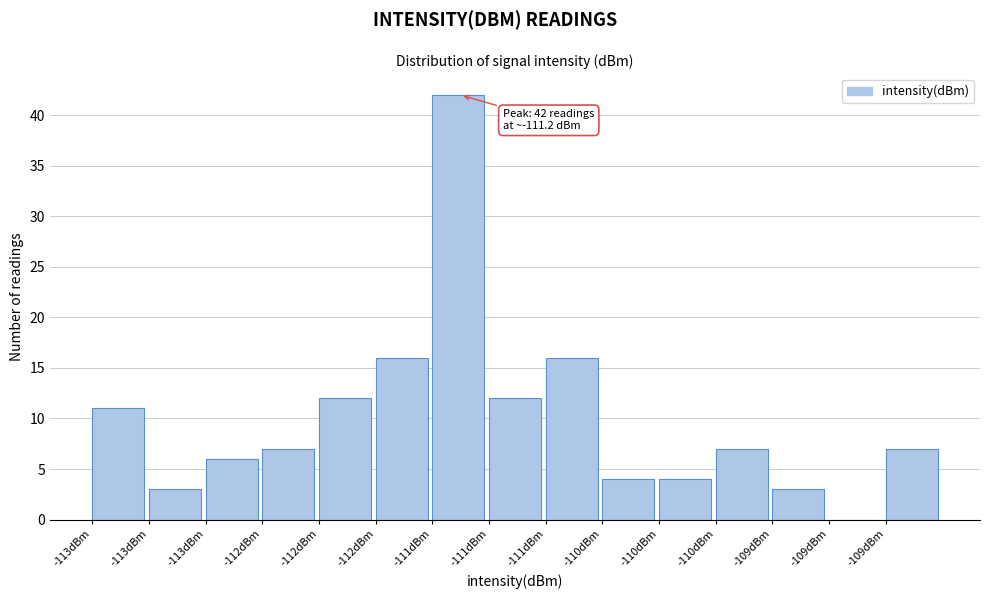

Are the bars horizontal?

No